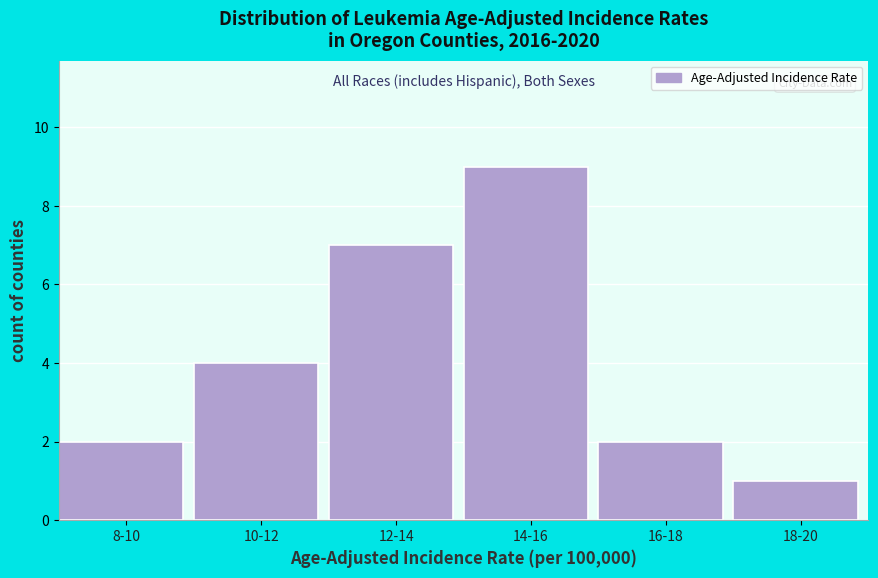

Reading left to right, list all the values displayed in this chart.

2	4	7	9	2	1